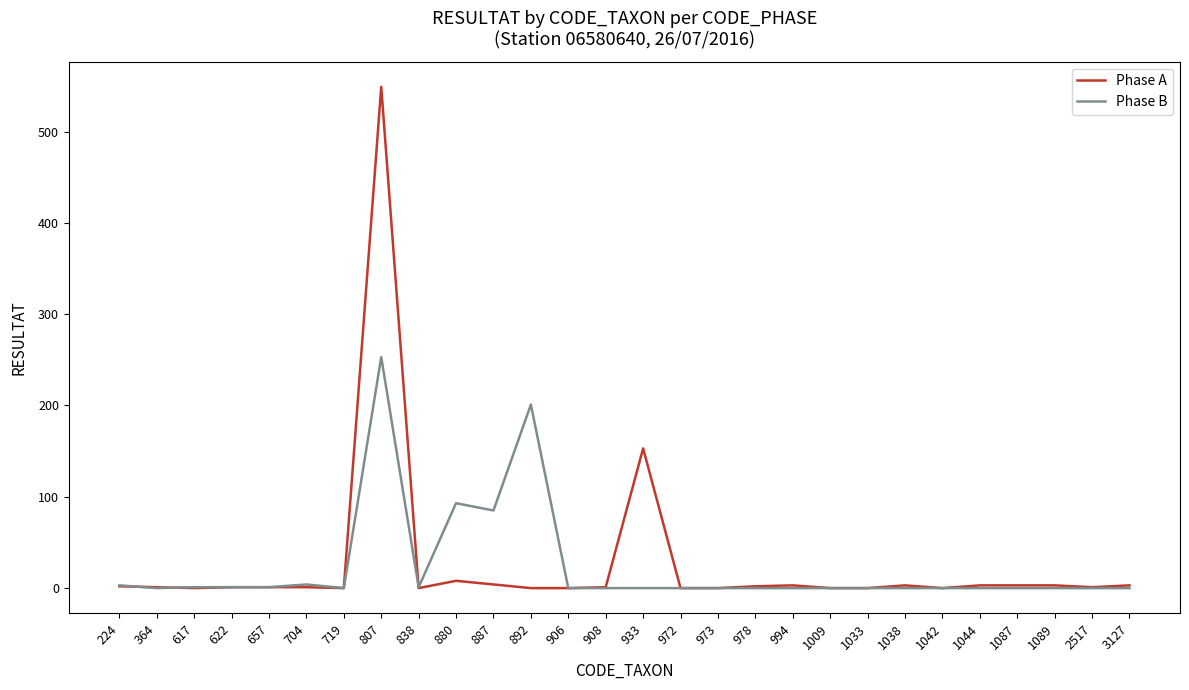

The Phase B series shows 53 at 880. True or false?

False